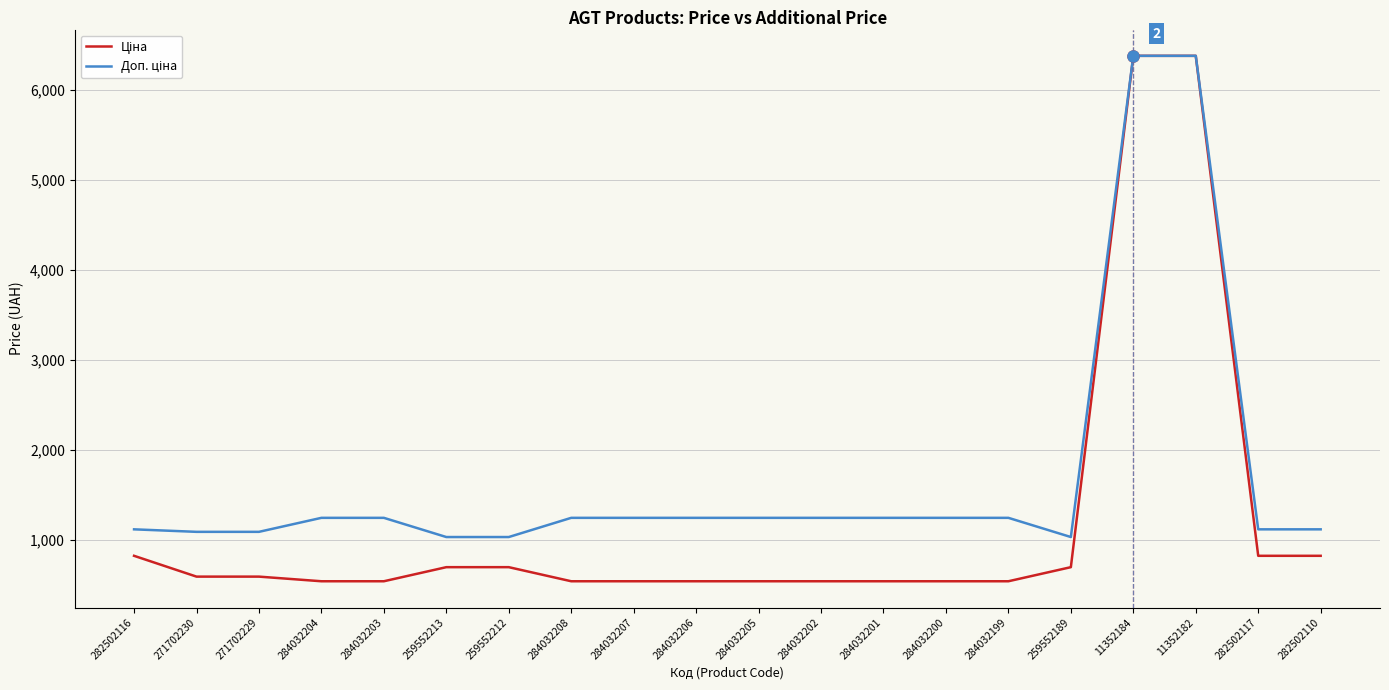

What is the total value across all series at 11352184?

12757.7